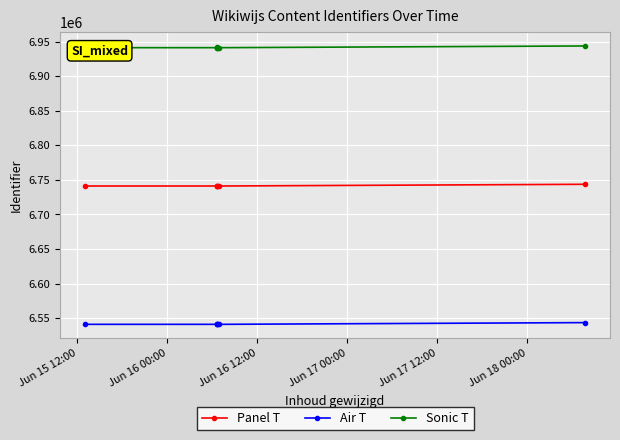

Reading left to right, list all the values displayed in this chart.

Panel T: 6741184	6741182	6741801	6741185	6741171	6743667
Air T: 6541184	6541182	6541801	6541185	6541171	6543667
Sonic T: 6941184	6941182	6941801	6941185	6941171	6943667